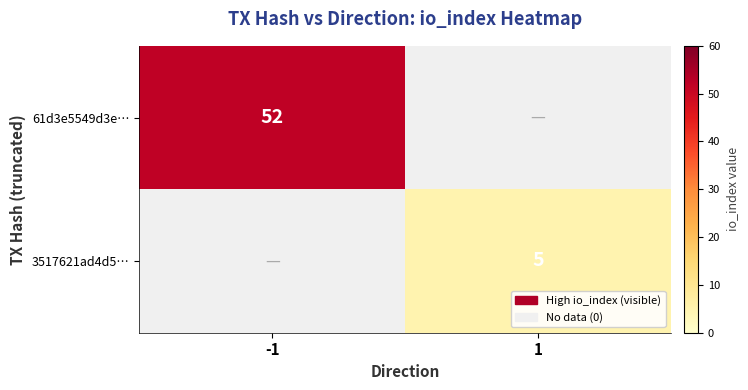

Is it true that 61d3e5549d3e… equals 52 at -1?

True